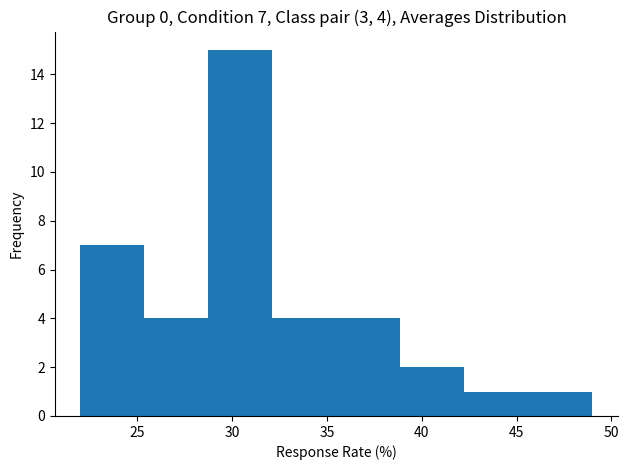

Which range on the x-axis has the tallest bar?

29.0 to 32.0